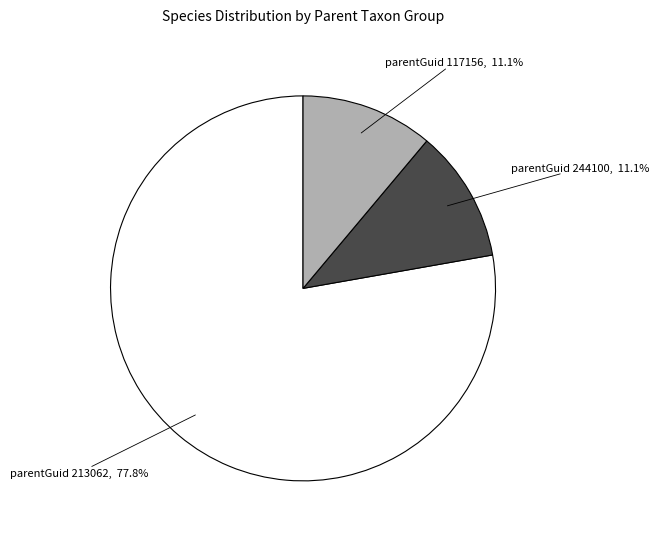

Is there any slice that represents more than half of the pie?

Yes